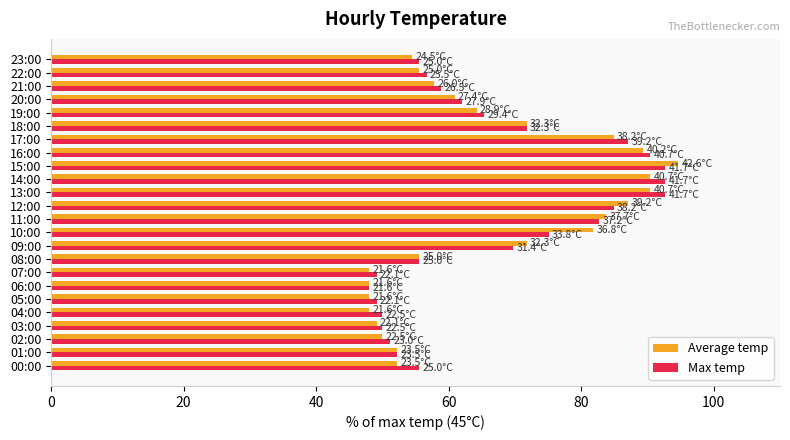

The Max temp series shows 130.7 at 12:00. True or false?

False